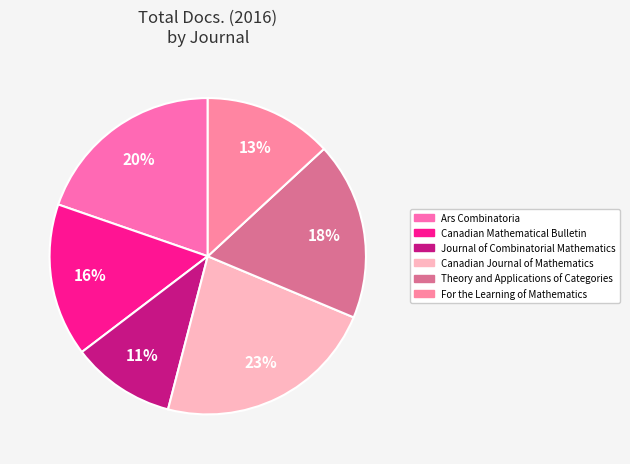

Count the number of slices in the pie.

6